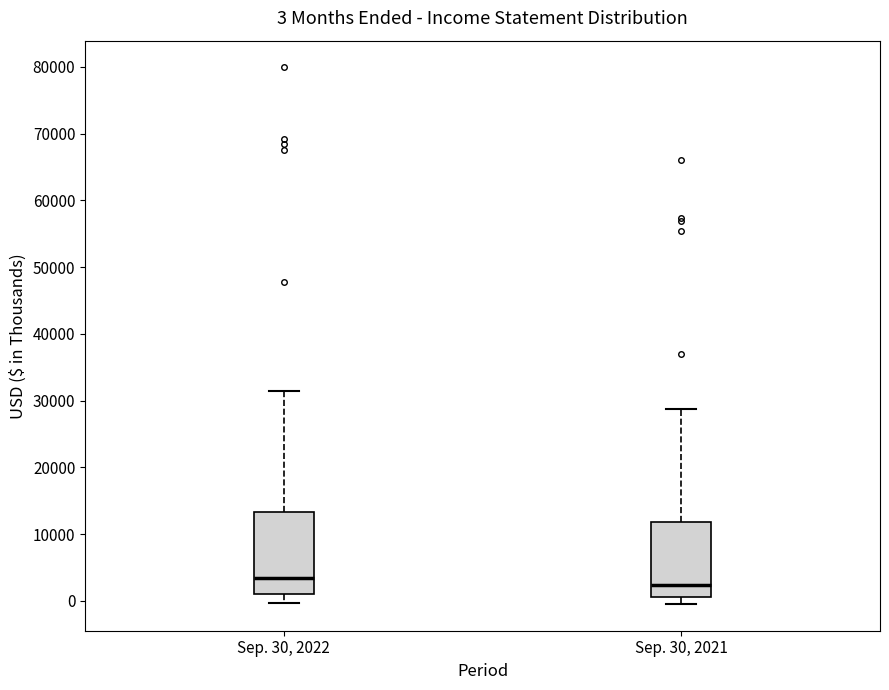

Which box has the lowest median line?

Sep. 30, 2021